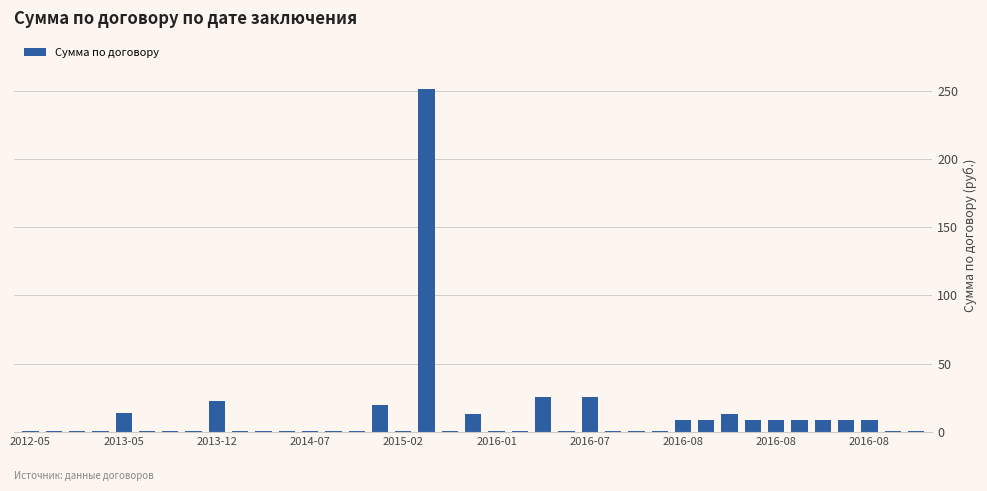

Are the bars grouped side by side (vs. stacked)?

No